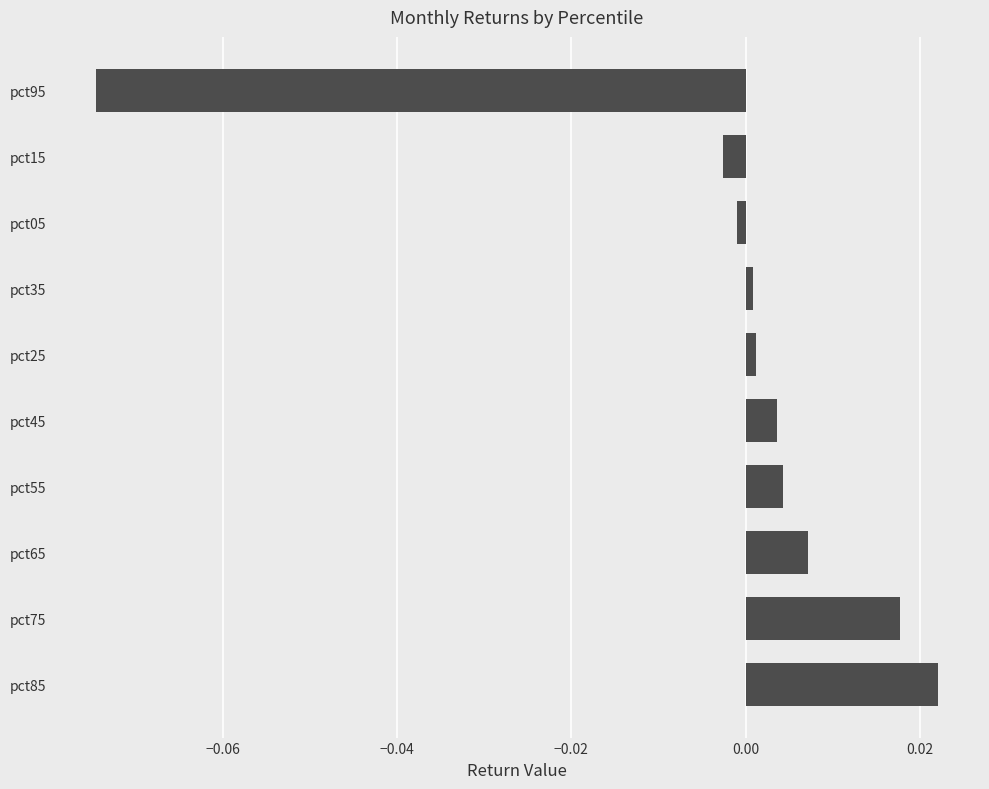

Which label corresponds to the smallest value in the chart?

pct95